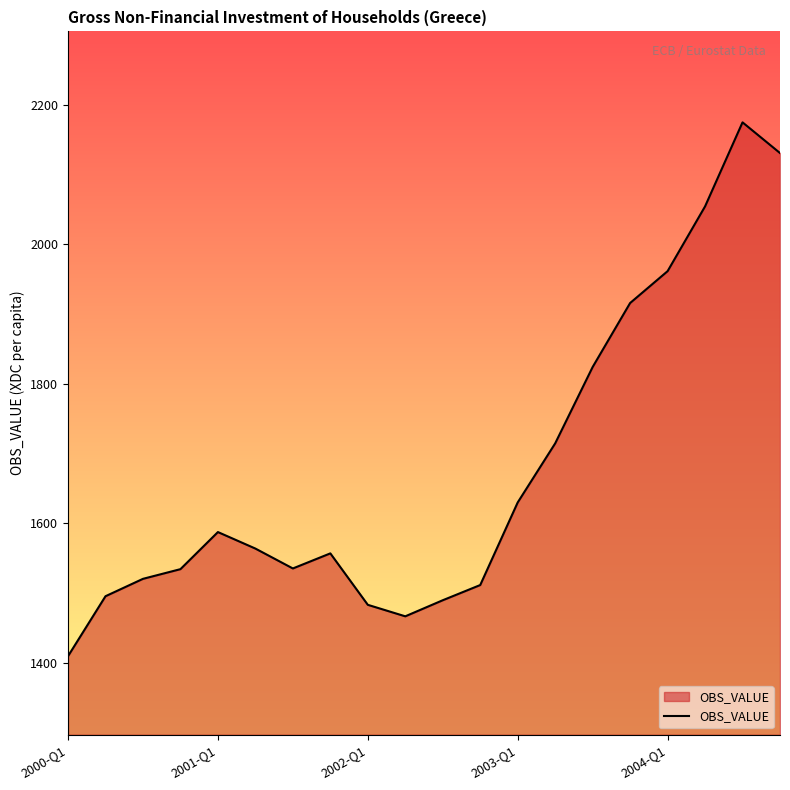

What is the maximum value shown in the chart?

2175.1